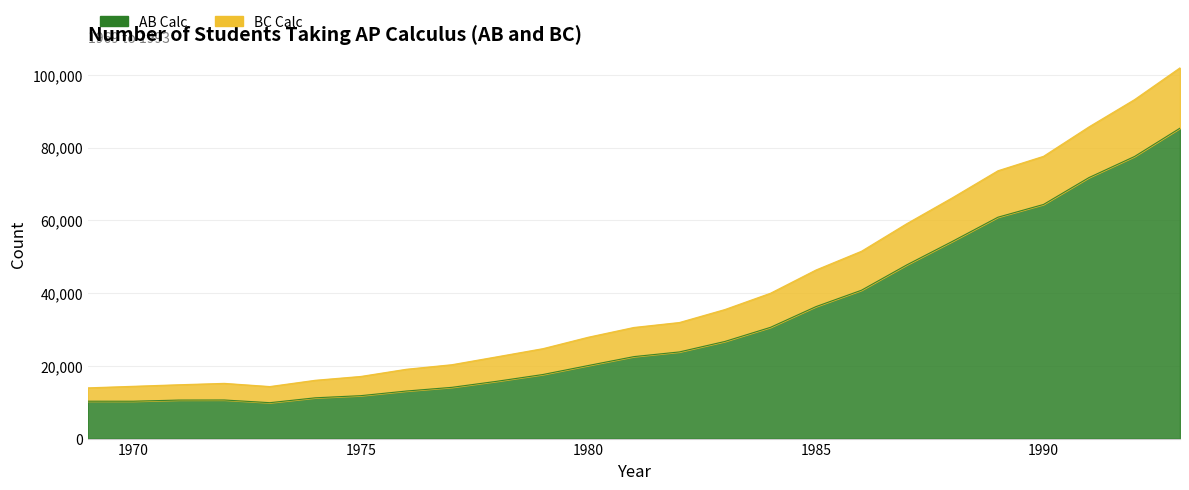

Count the number of data series in this chart.

2